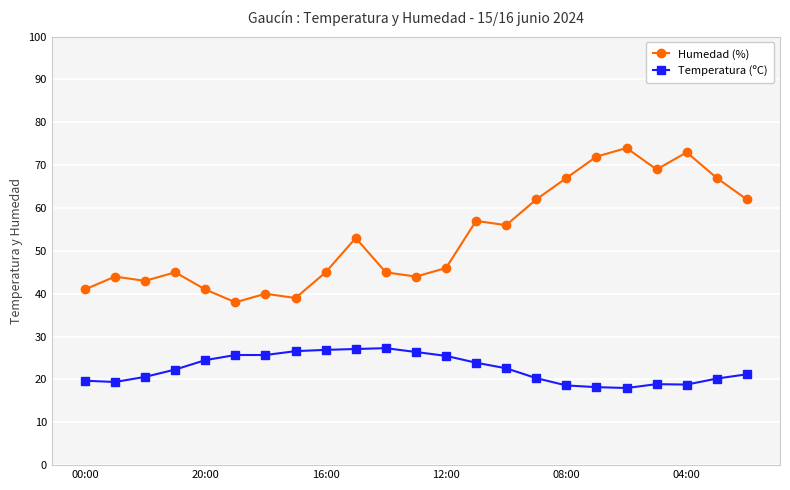

How many interior local peaks does the Humedad (%) series have?

7